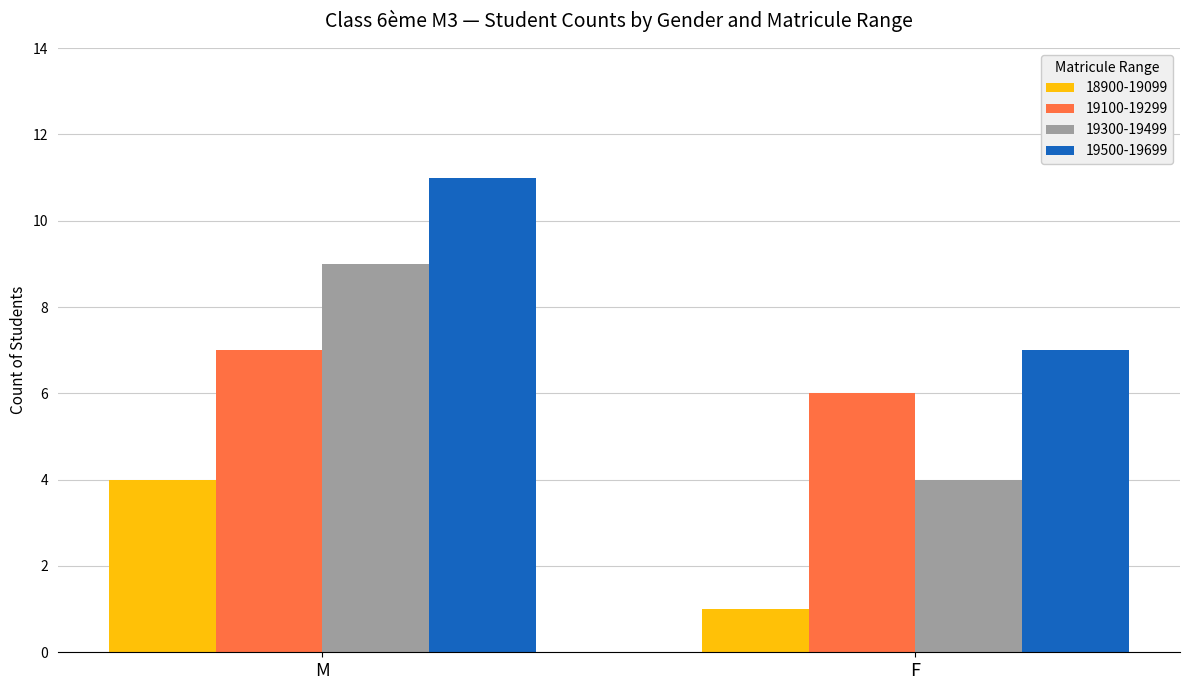

Is it true that 19100-19299 equals 6 at F?

True